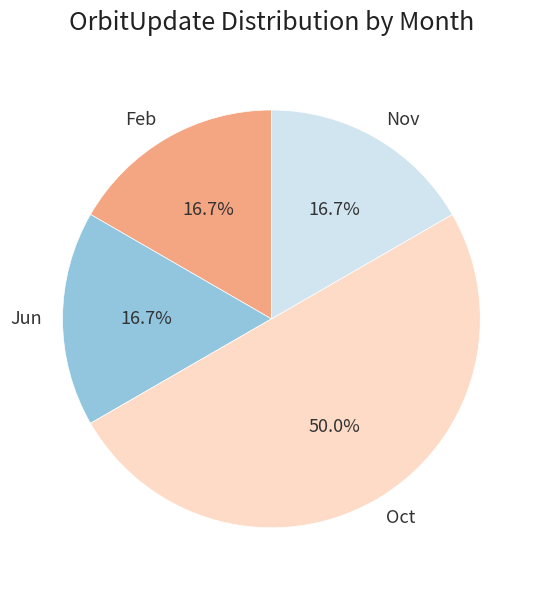

To the nearest percent, what is the combined percentage of Feb and Nov?

33%